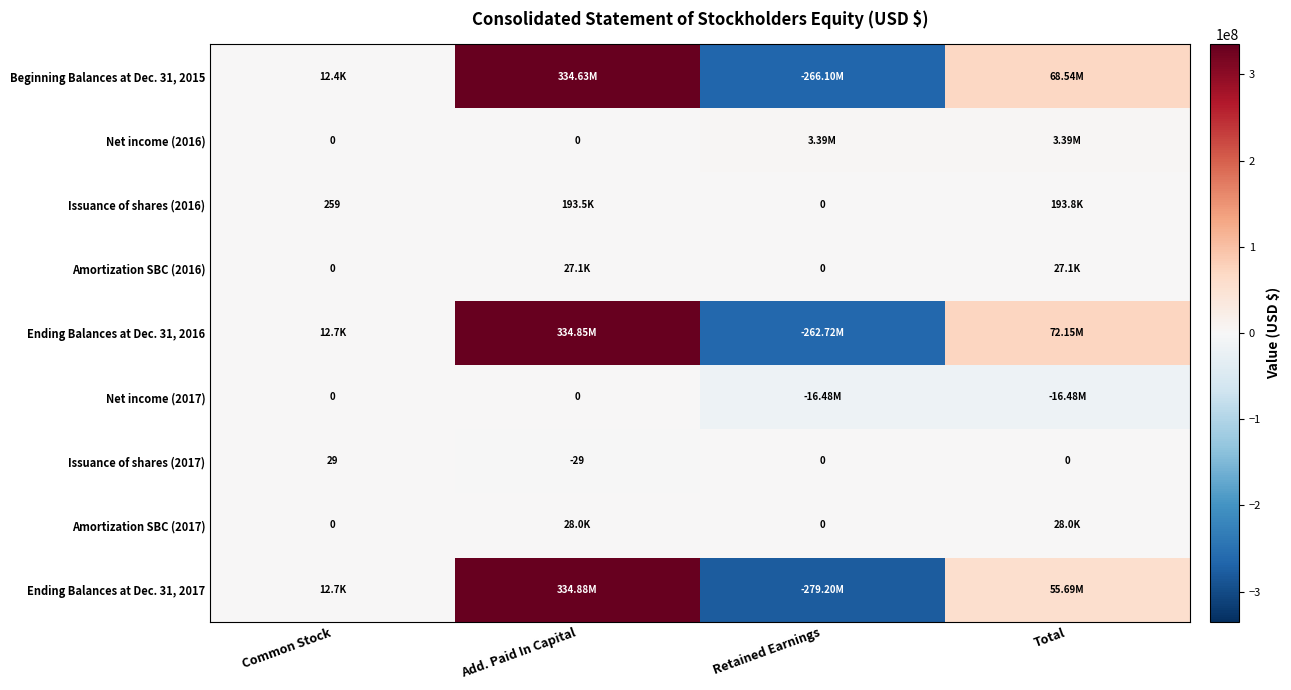

At which label does Issuance of shares (2017) first exceed 0?

Common Stock